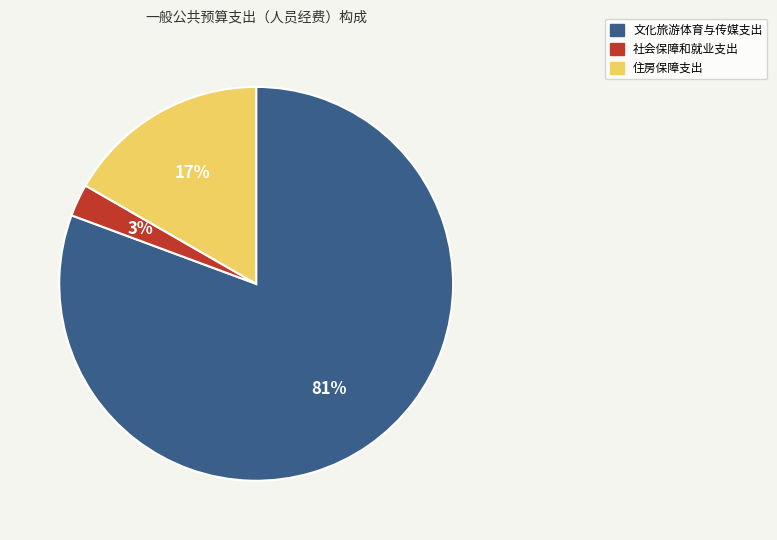

True or false: 文化旅游体育与传媒支出 accounts for 87% of the total.

False